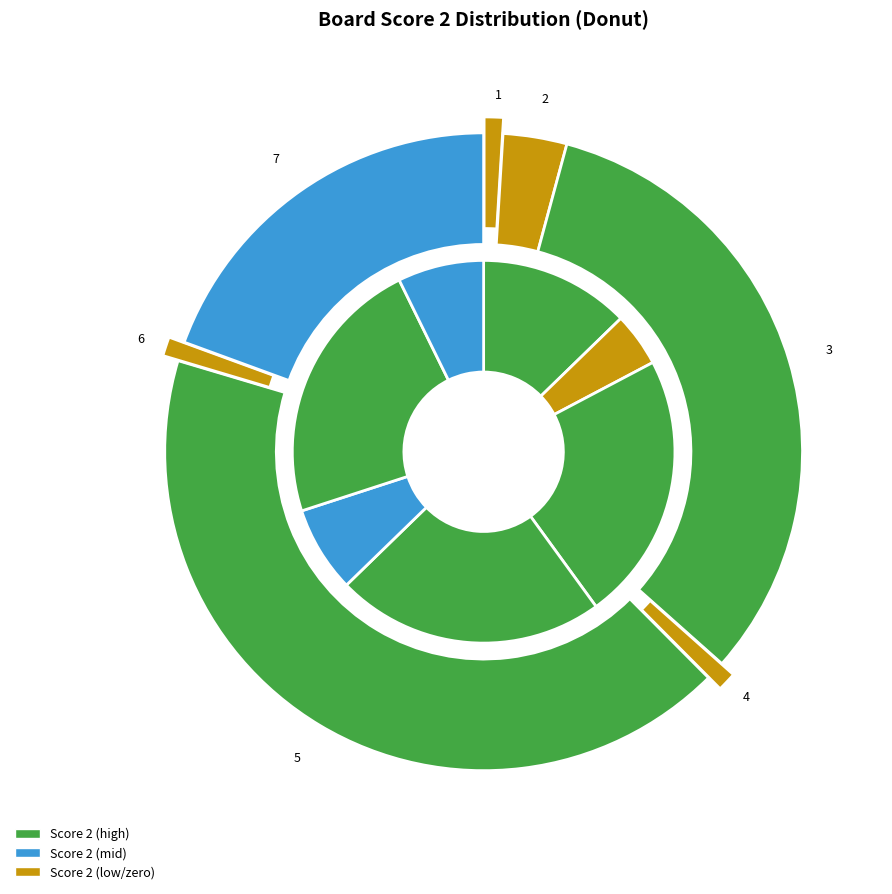

True or false: 2 accounts for 3% of the total.

True